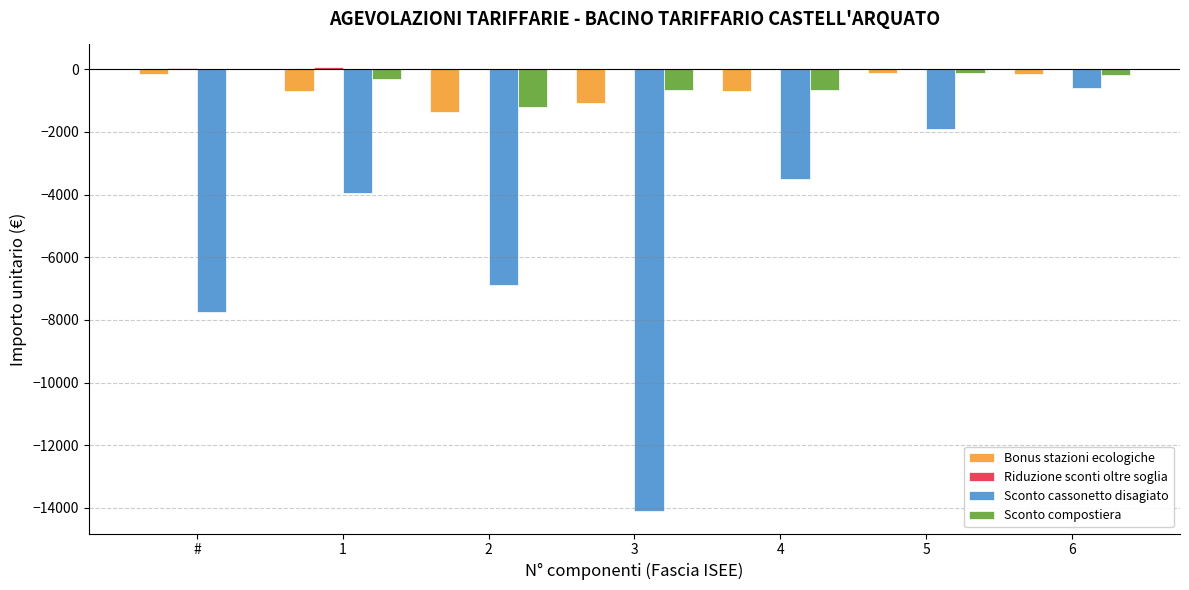

Are the bars horizontal?

No